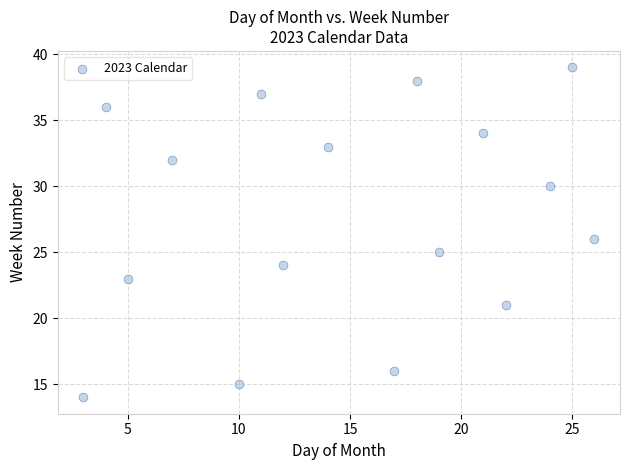

What is the range of X values (max minus min)?

23